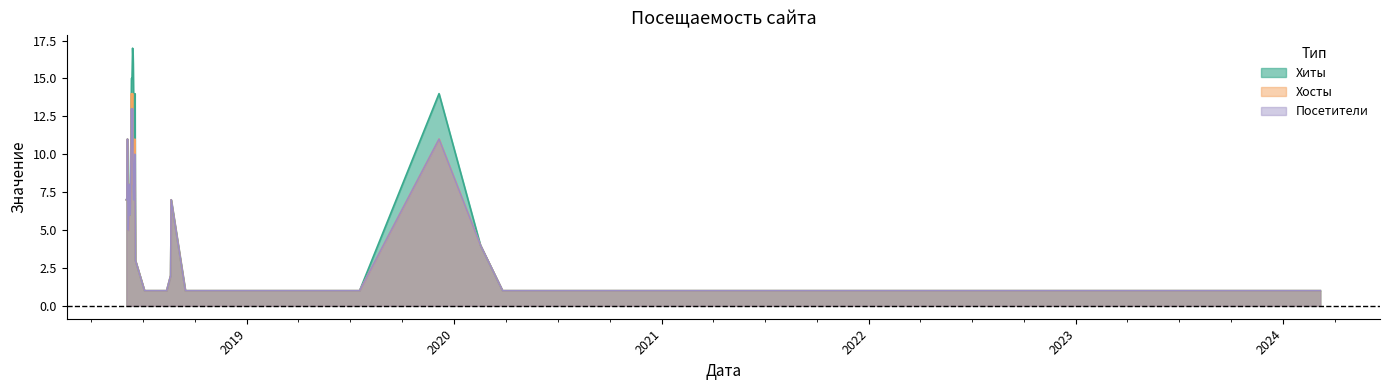

What is the lowest value of the Хосты series?

1